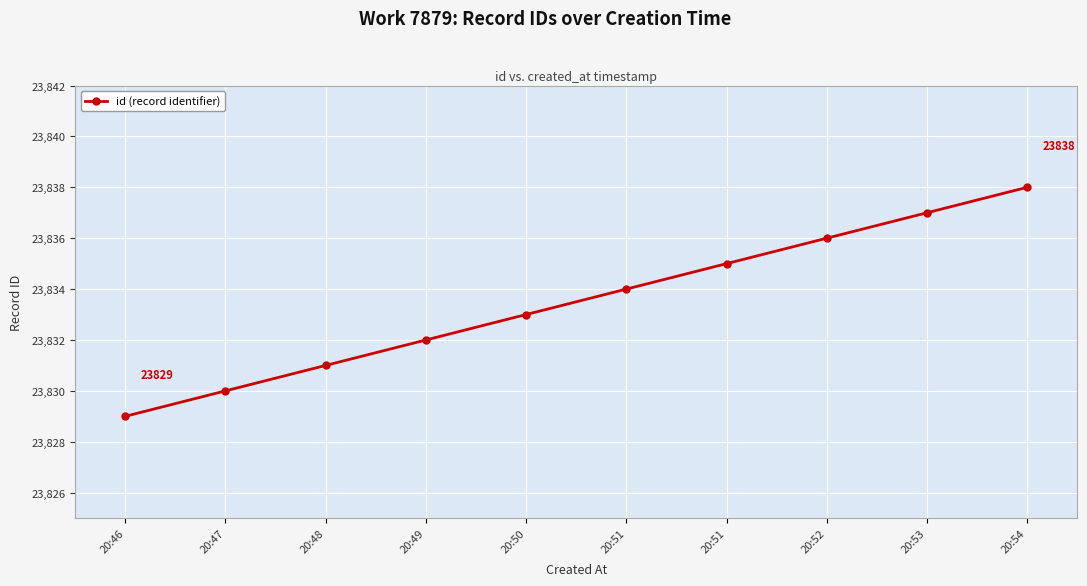

What is the maximum value shown in the chart?

23838